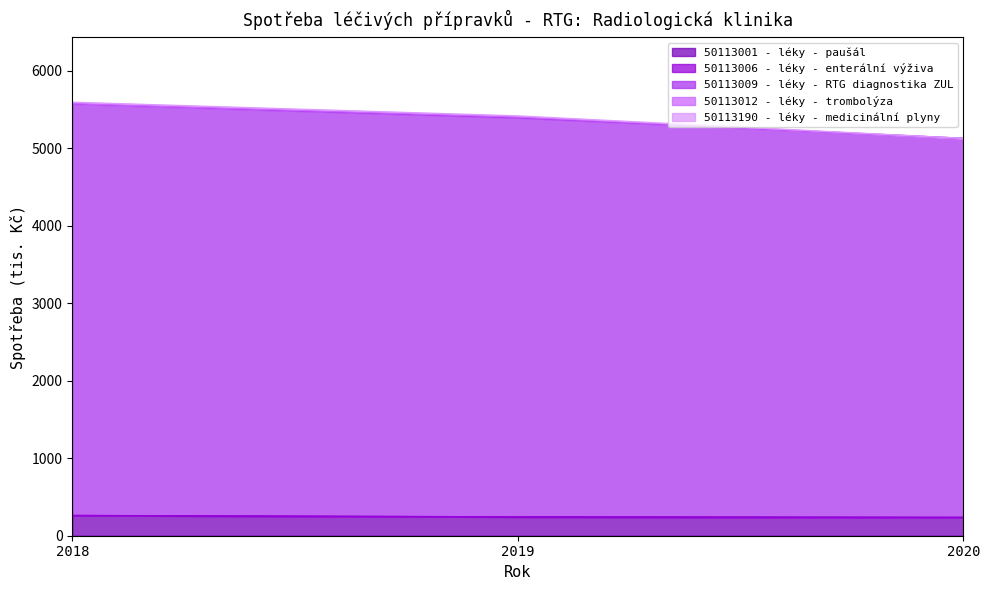

Rank the series by their maximum value, from highest to lowest.

50113009 - léky - RTG diagnostika ZUL, 50113001 - léky - paušál, 50113190 - léky - medicinální plyny, 50113012 - léky - trombolýza, 50113006 - léky - enterální výživa